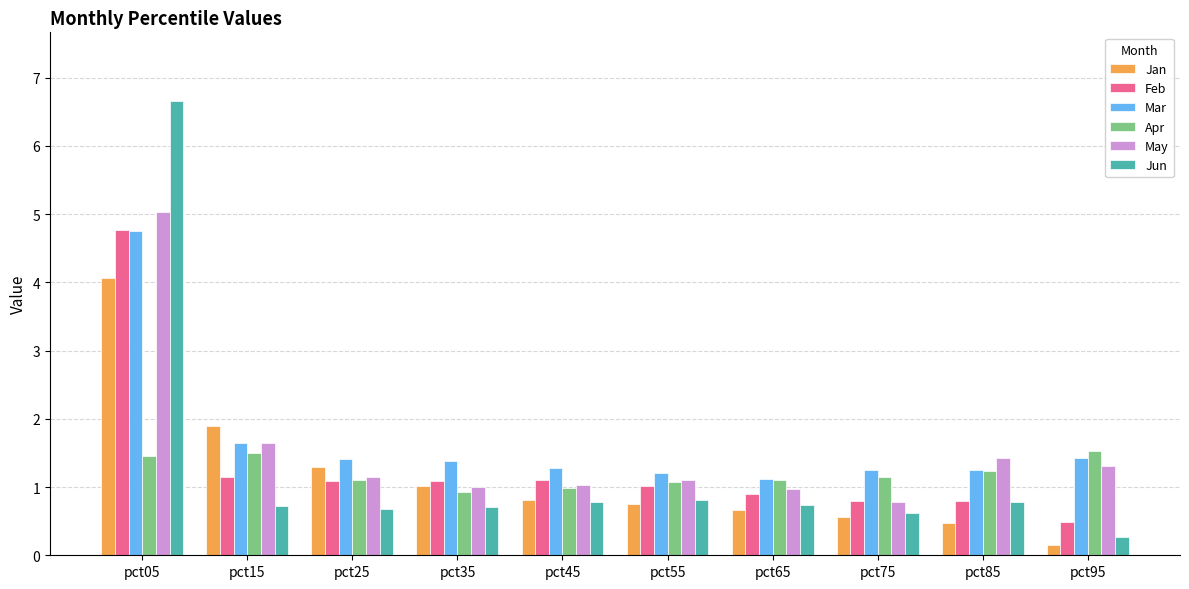

What is the sum of all Apr values?

12.1